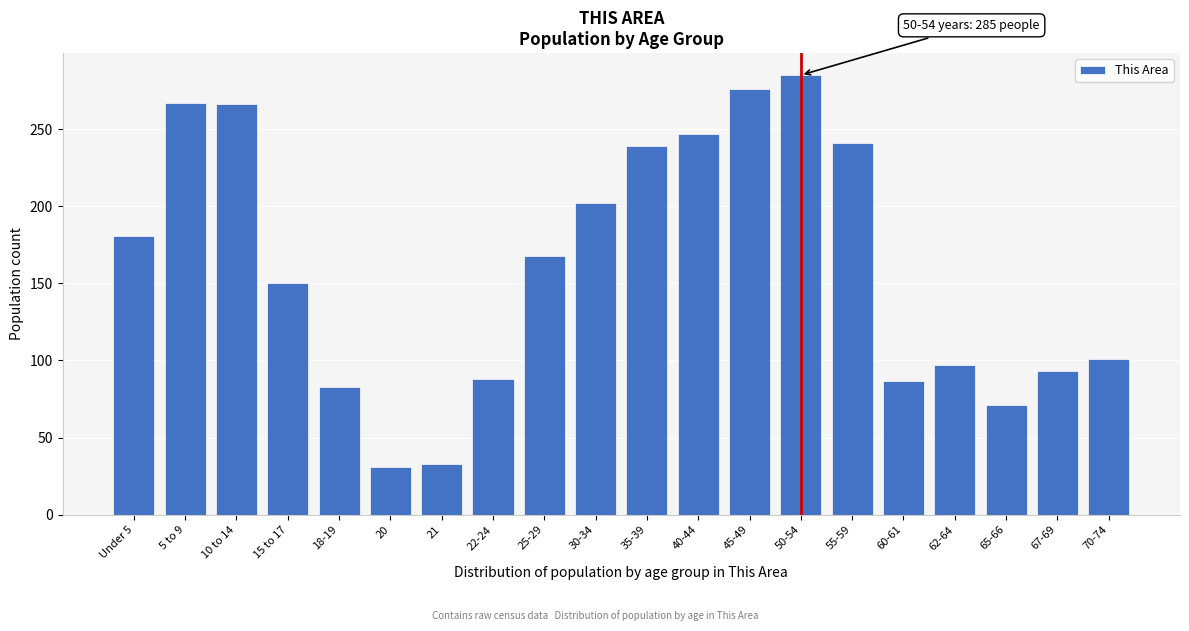

What is the label of the 12th bar from the left?

40-44